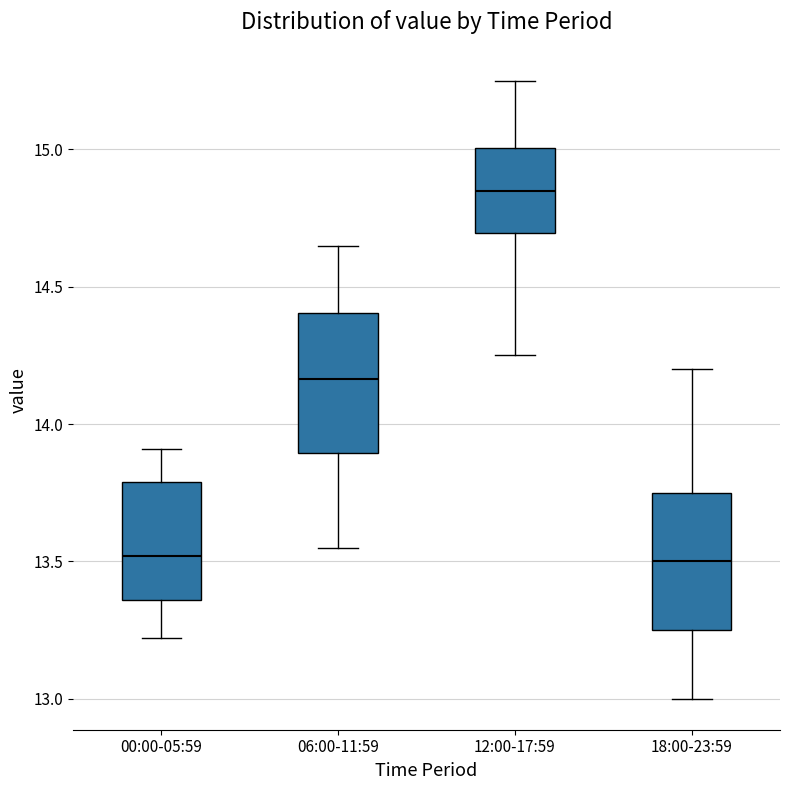

Reading left to right, read every box against the y-axis: the position of its median line, the range the box covers, and the ends of its whiskers. The values are not printed on the chart, so give them approximately, as read against the axis.

00:00-05:59: median 13.50, box 13.35 to 13.80, whiskers 13.20 to 13.90
06:00-11:59: median 14.15, box 13.90 to 14.40, whiskers 13.55 to 14.65
12:00-17:59: median 14.85, box 14.70 to 15.00, whiskers 14.25 to 15.25
18:00-23:59: median 13.50, box 13.25 to 13.75, whiskers 13.00 to 14.20